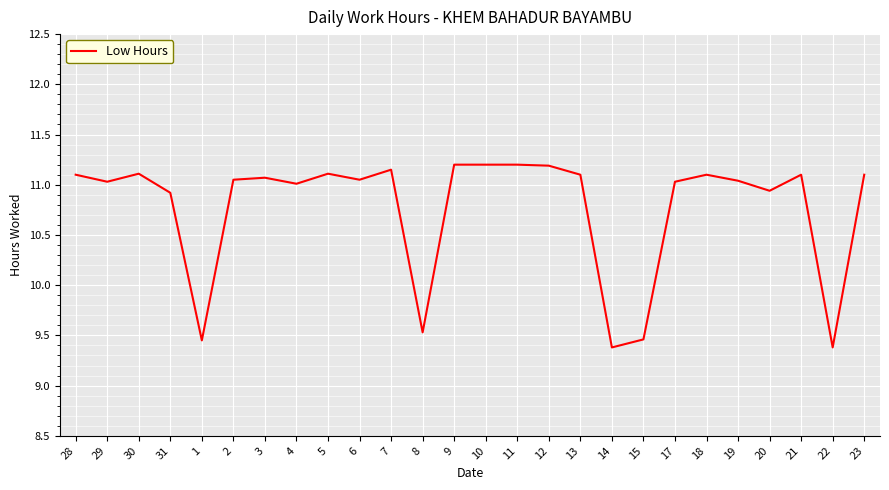

How many lines are shown in the chart?

1